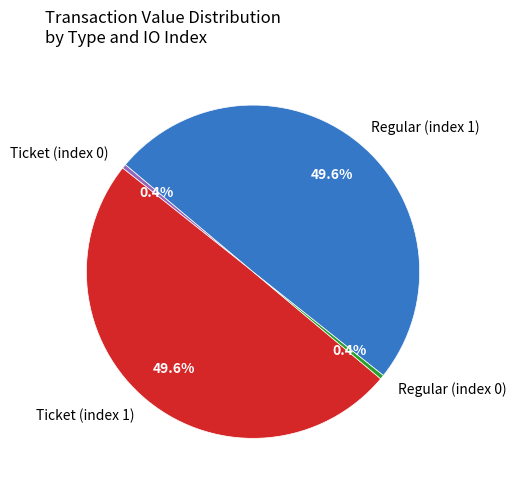

What portion of the pie excludes Regular (index 1)?

50.4%